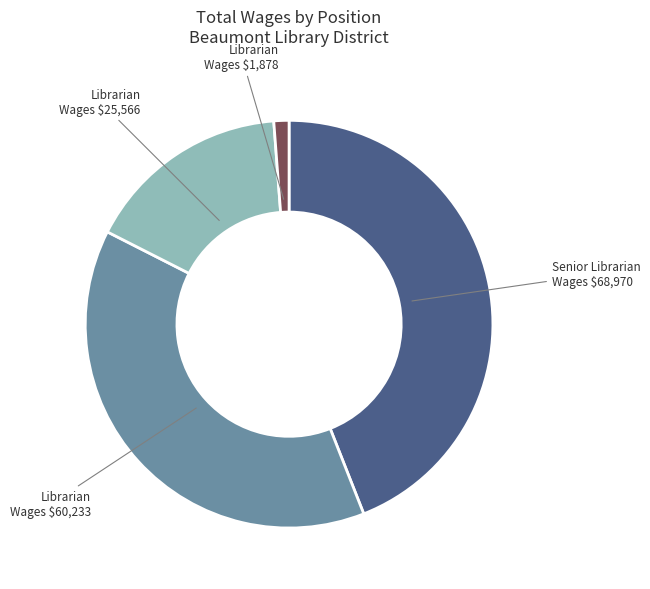

Does any single category account for the majority?

No